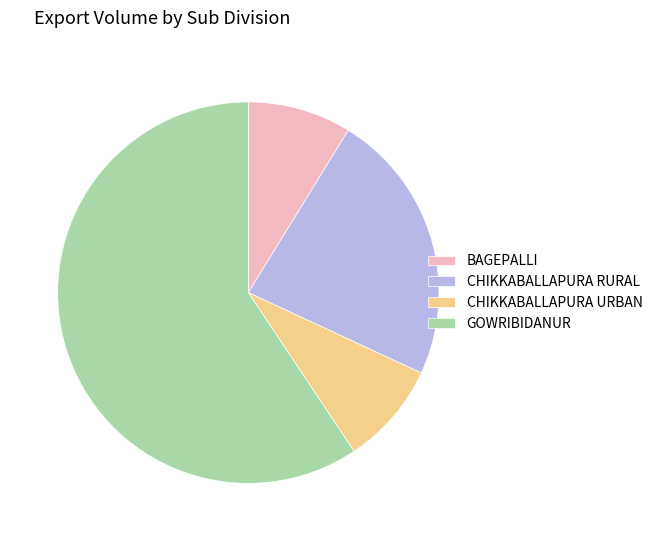

How many slices are in this pie chart?

4